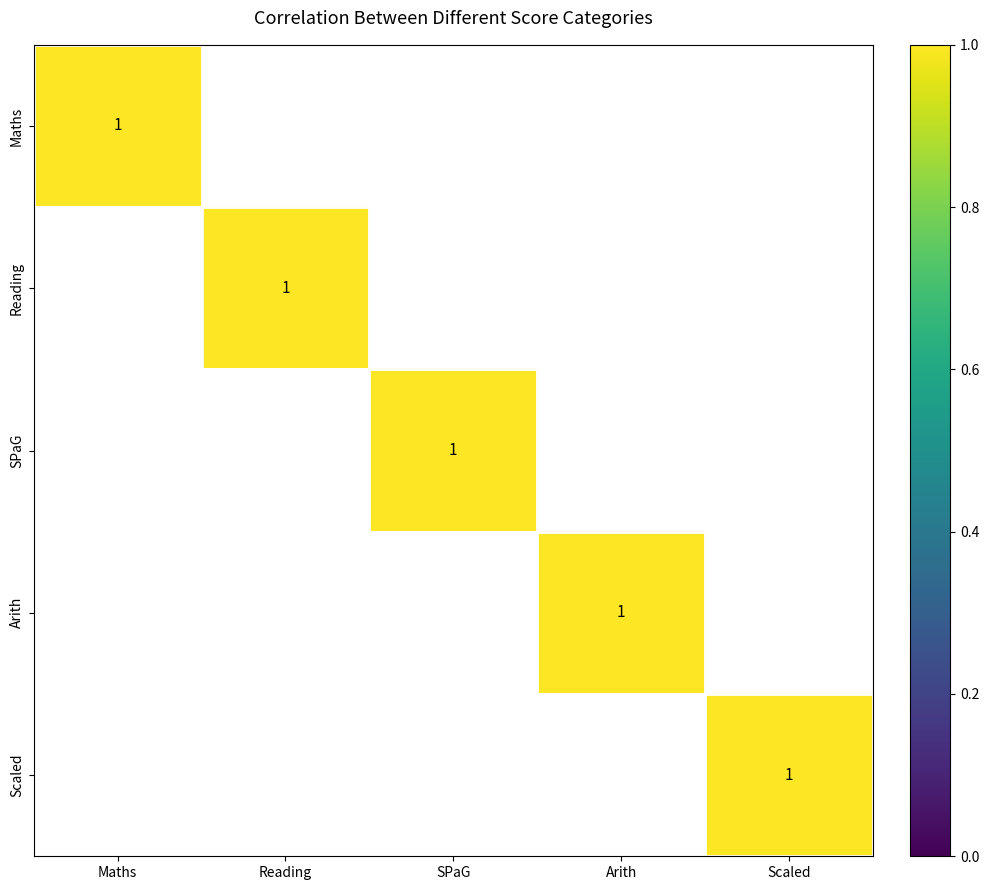

What is the greatest value displayed?

1